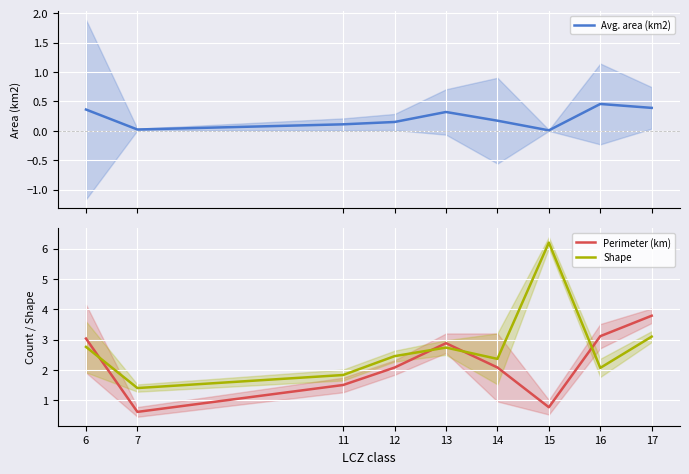

What is the average value of the Avg. area (km2) series?

0.2